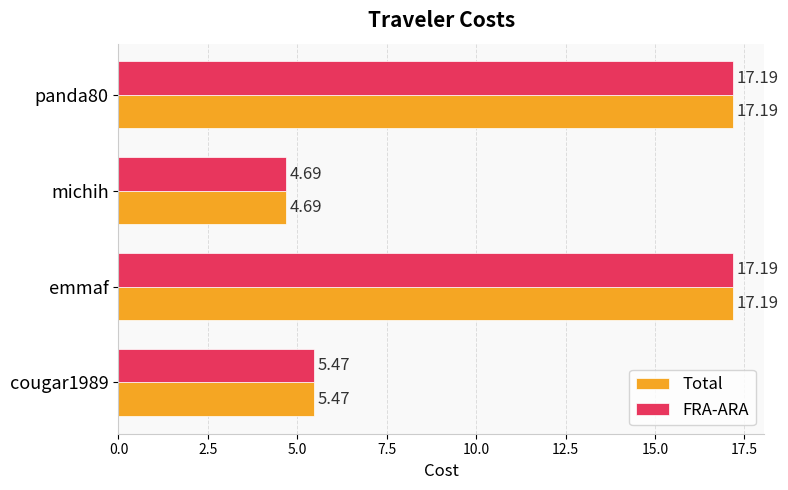

What is the total value across all series at michih?

9.4